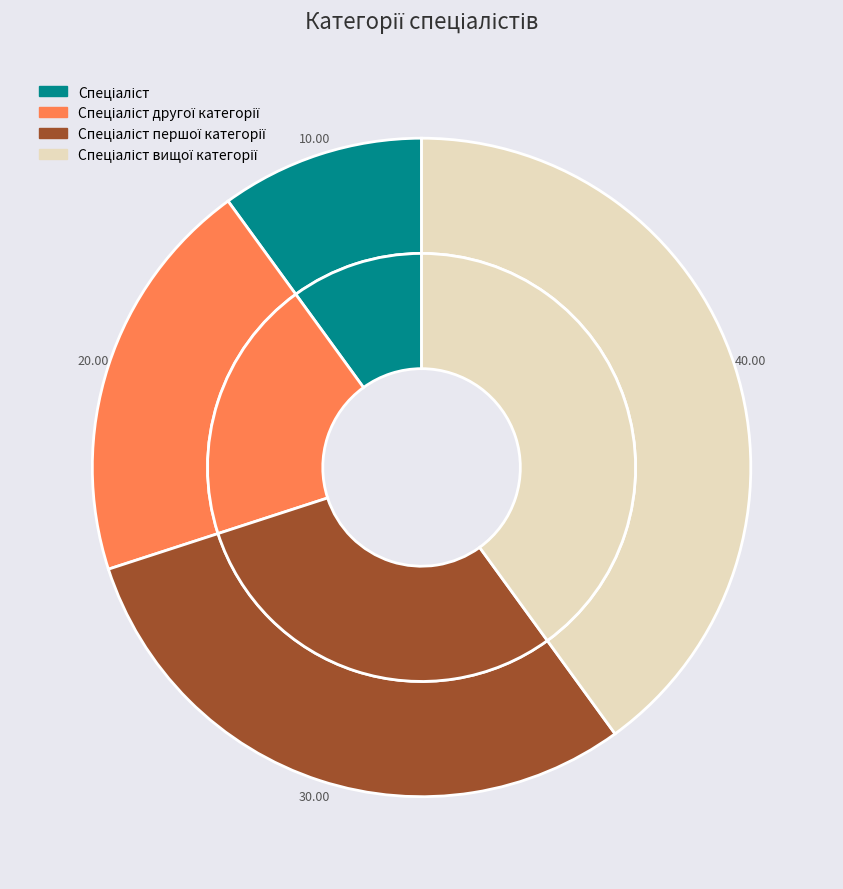

Is there a majority slice in this chart?

No